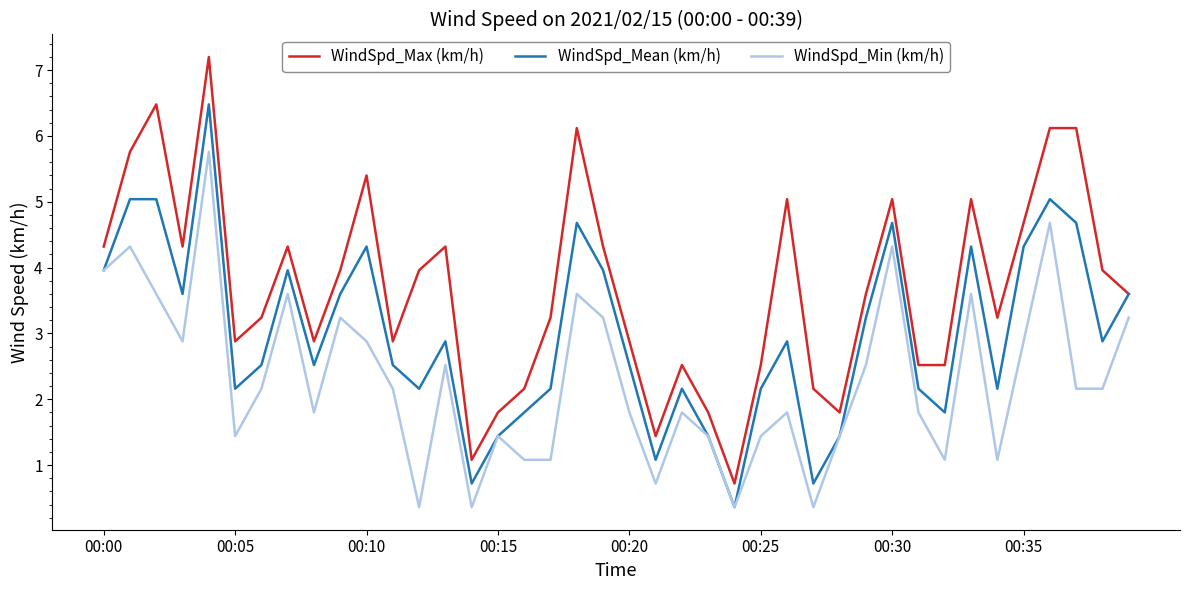

How many values in the WindSpd_Min (km/h) series are below 2?

19